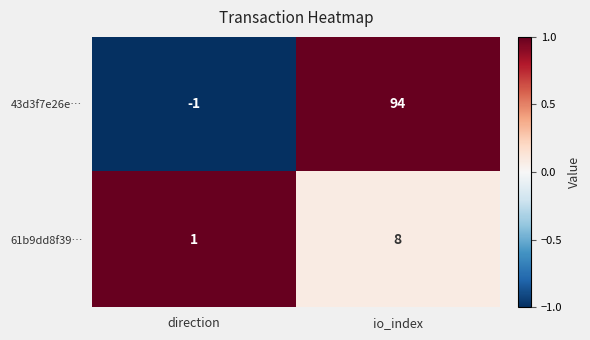

True or false: 61b9dd8f39… has a value of 1 at direction.

True